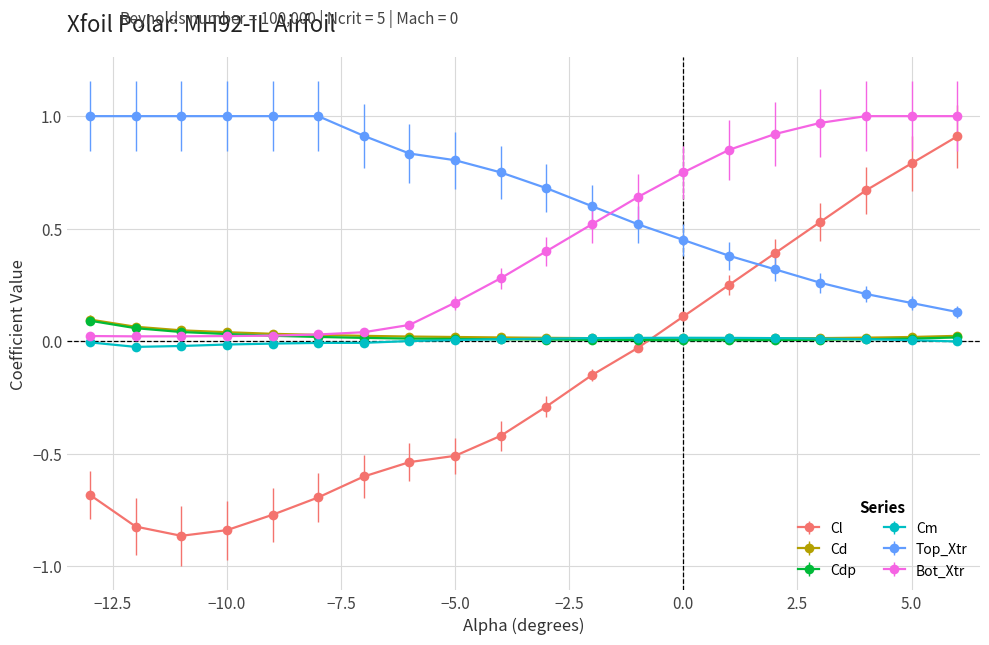

What is the sum of all Bot_Xtr values?

8.8